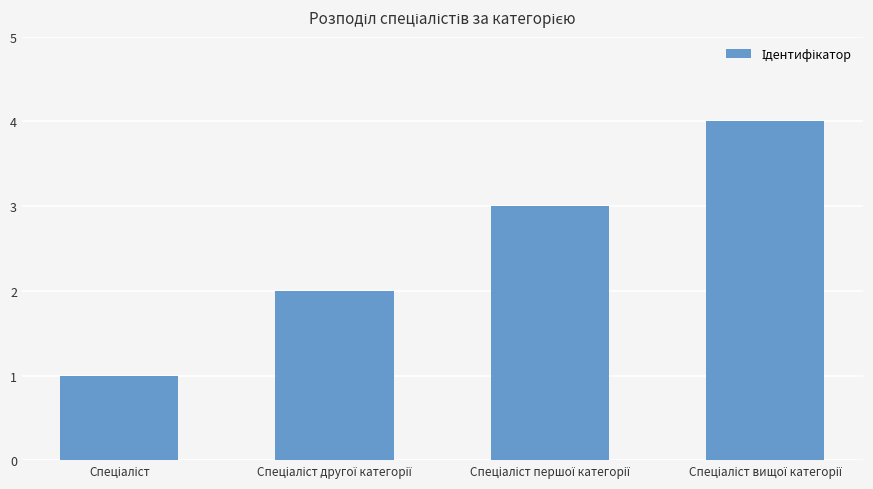

What is the maximum value shown in the chart?

4